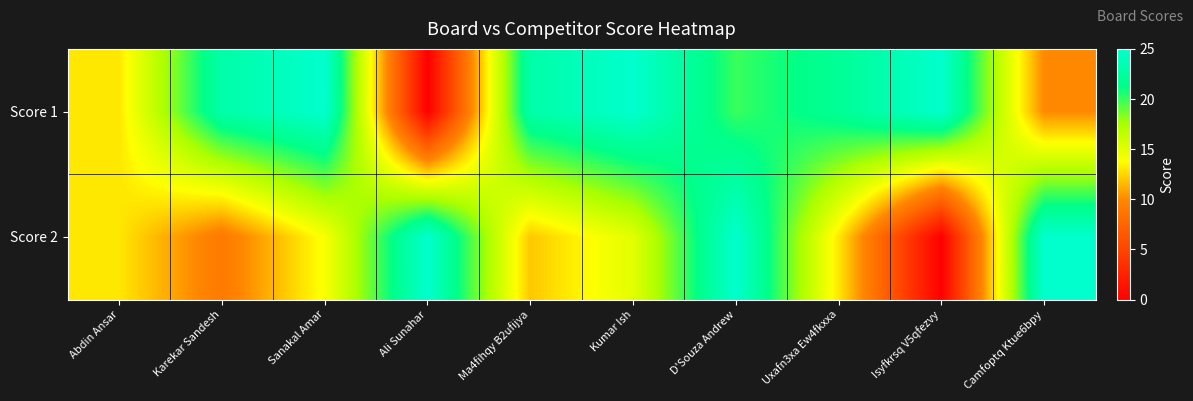

Reading left to right, extract all data points from this chart.

Score 1: Abdin Ansar=13	Karekar Sandesh=23	Sanakal Amar=25	Ali Sunahar=0	Ma4fihqy B2ufijya=23	Kumar Ish=25	D'Souza Andrew=20	Uxafn3xa Ew4fkxxa=22	Isyfkrsq V5qfezvy=25	Camfoptq Ktue6bpy=10
Score 2: Abdin Ansar=13	Karekar Sandesh=9	Sanakal Amar=14	Ali Sunahar=25	Ma4fihqy B2ufijya=12	Kumar Ish=15	D'Souza Andrew=25	Uxafn3xa Ew4fkxxa=13	Isyfkrsq V5qfezvy=0	Camfoptq Ktue6bpy=25